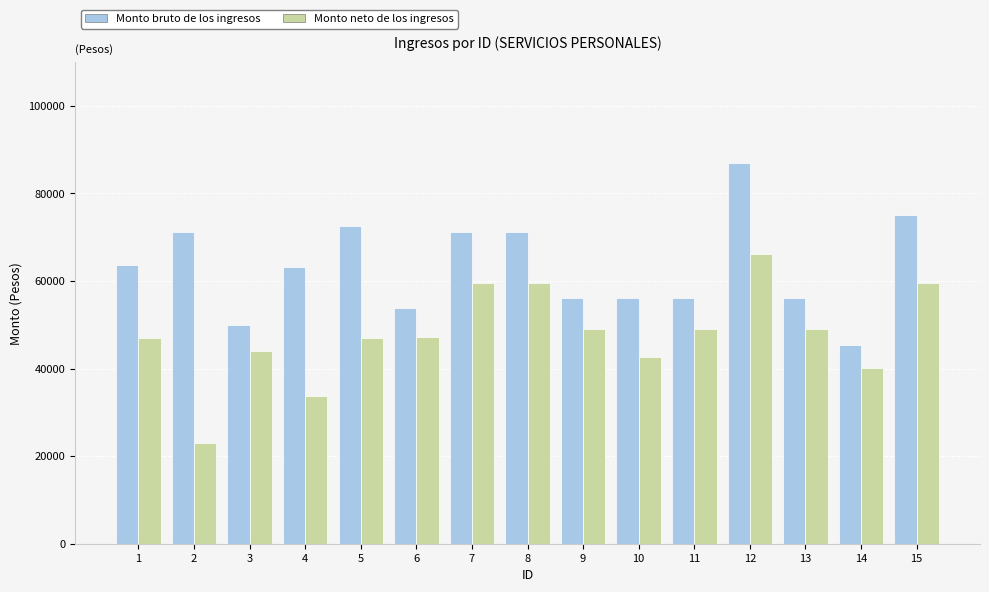

Is the value of Monto bruto de los ingresos at 5 greater than the value of Monto neto de los ingresos at 4?

Yes